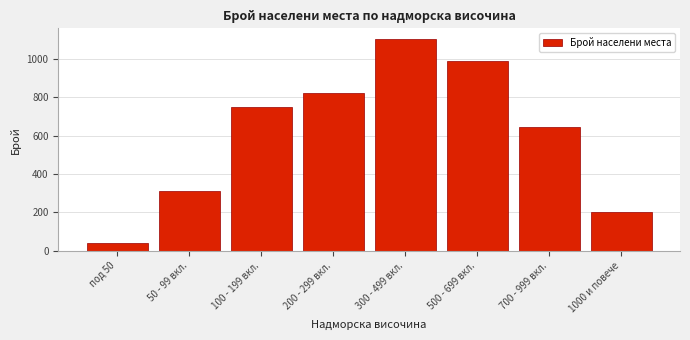

Reading right to left, transcribe all the data shown in this chart.

1000 и повече=203	700 - 999 вкл.=643	500 - 699 вкл.=987	300 - 499 вкл.=1103	200 - 299 вкл.=821	100 - 199 вкл.=748	50 - 99 вкл.=312	под 50=42